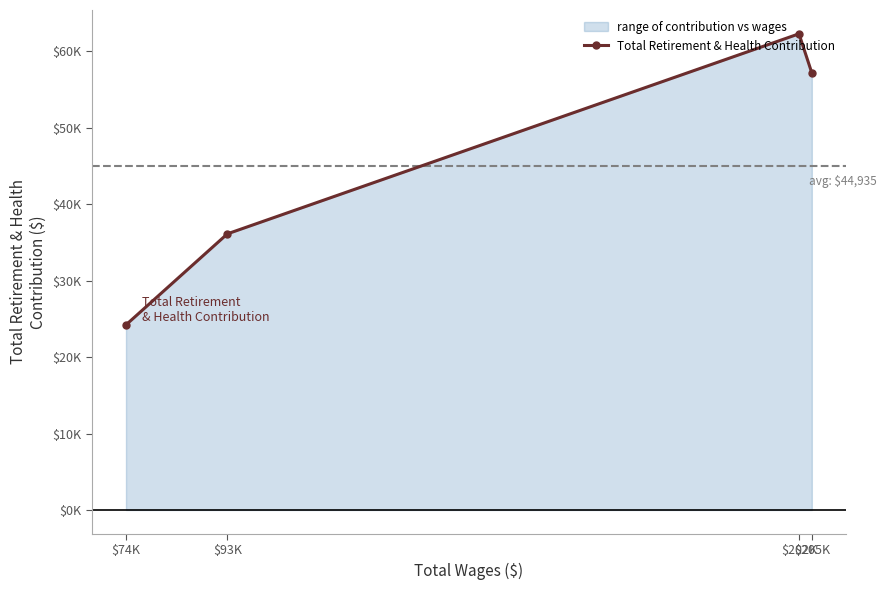

What is the change in value from $205K to $74K?

-32939